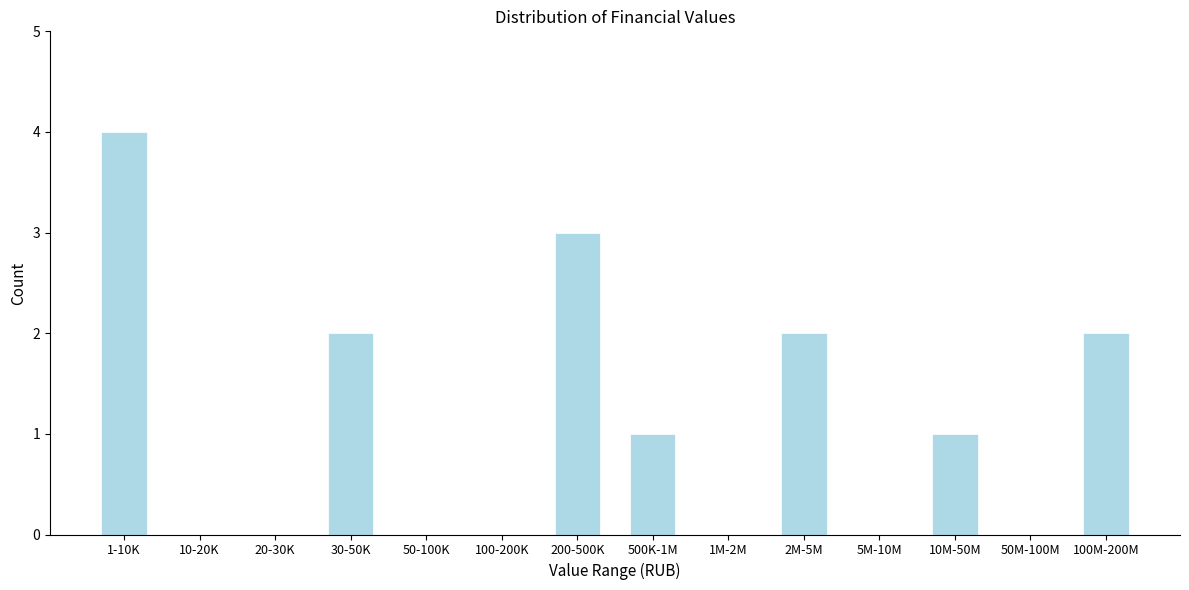

Reading left to right, extract all data points from this chart.

1-10K=4	10-20K=0	20-30K=0	30-50K=2	50-100K=0	100-200K=0	200-500K=3	500K-1M=1	1M-2M=0	2M-5M=2	5M-10M=0	10M-50M=1	50M-100M=0	100M-200M=2